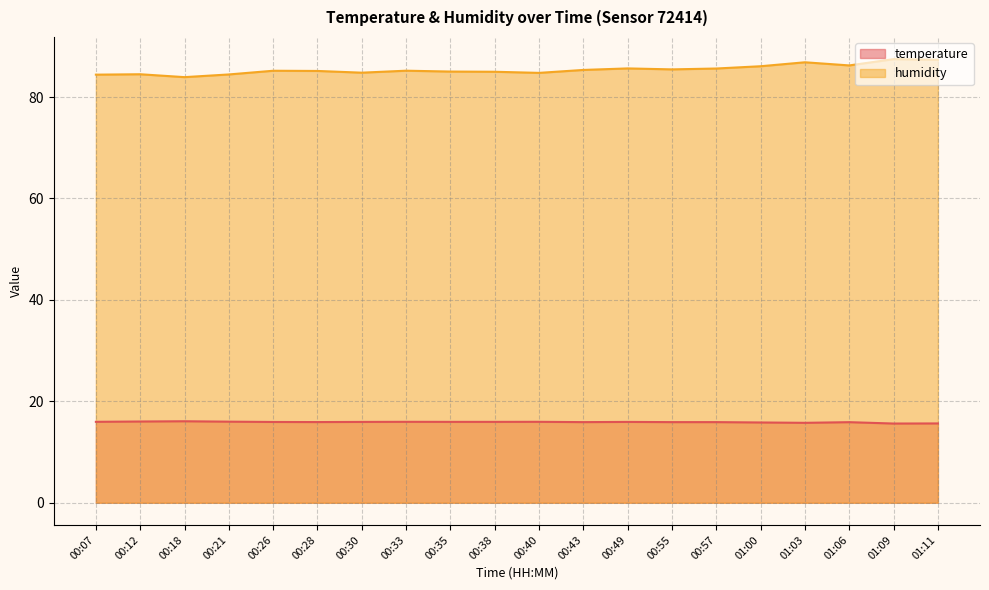

At which category is the sum across all series the highest?

01:09